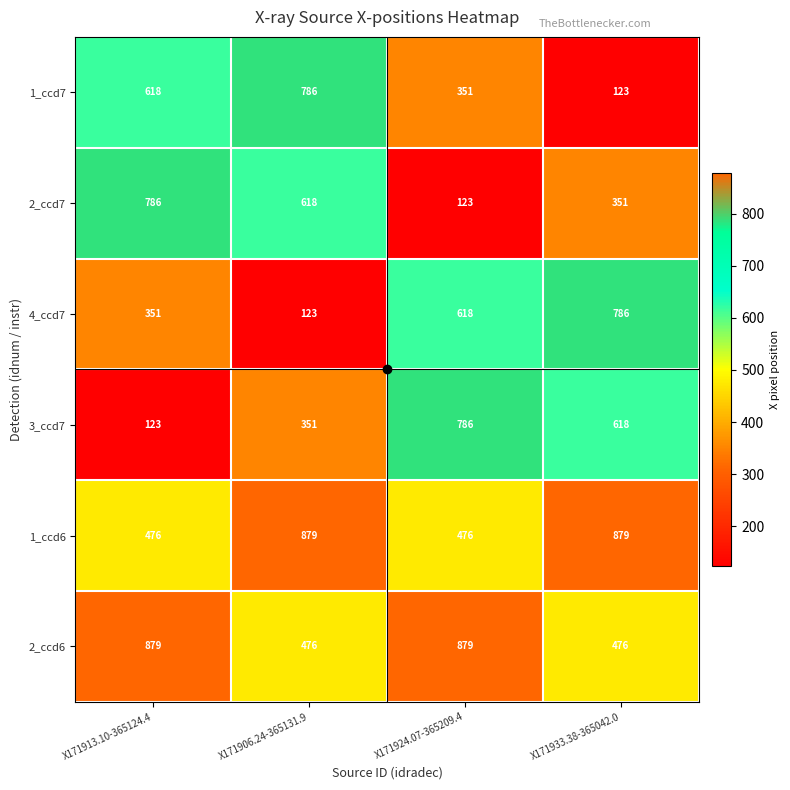

The value of 2_ccd7 at X171913.10-365124.4 is 786. True or false?

True